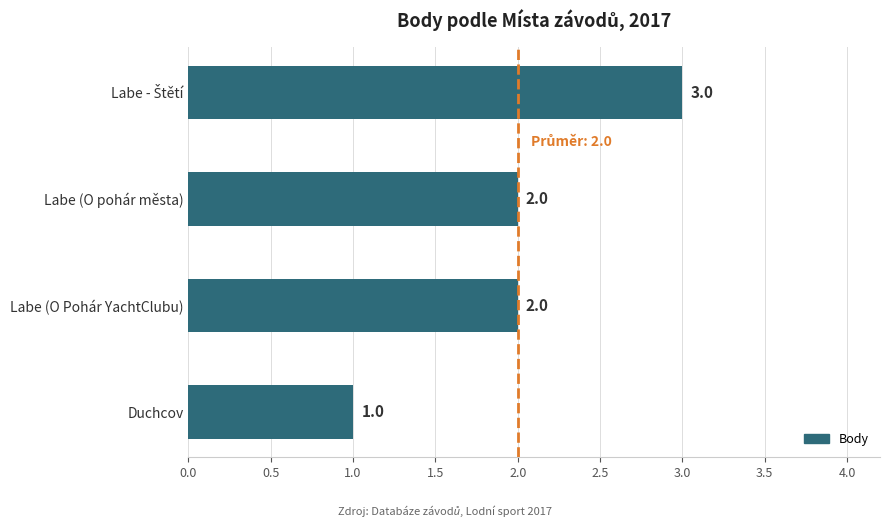

Reading top to bottom, transcribe all the data shown in this chart.

3	2	2	1